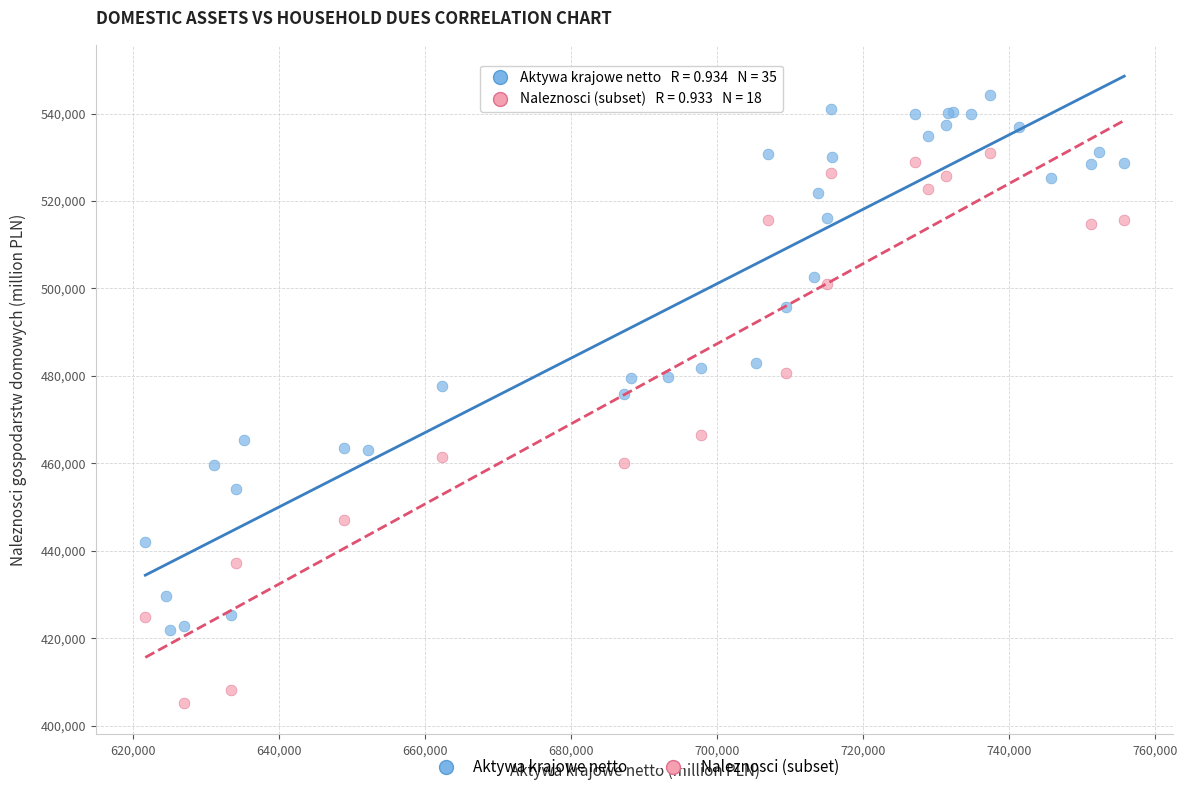

Which series contains the lowest Y value?

Naleznosci (subset)